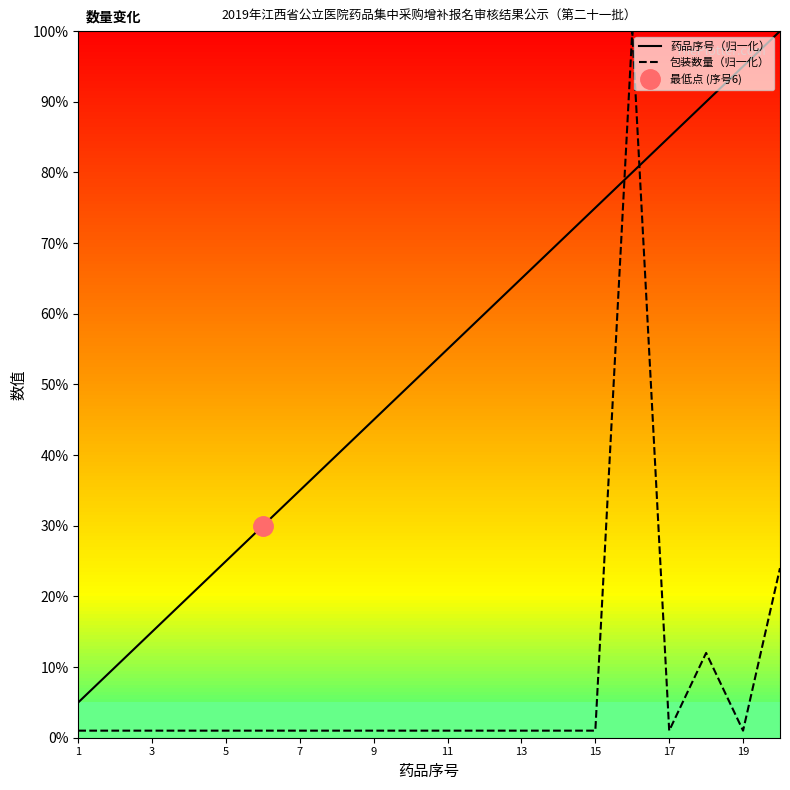

The 药品序号（归一化） series shows 85.0 at 17. True or false?

True